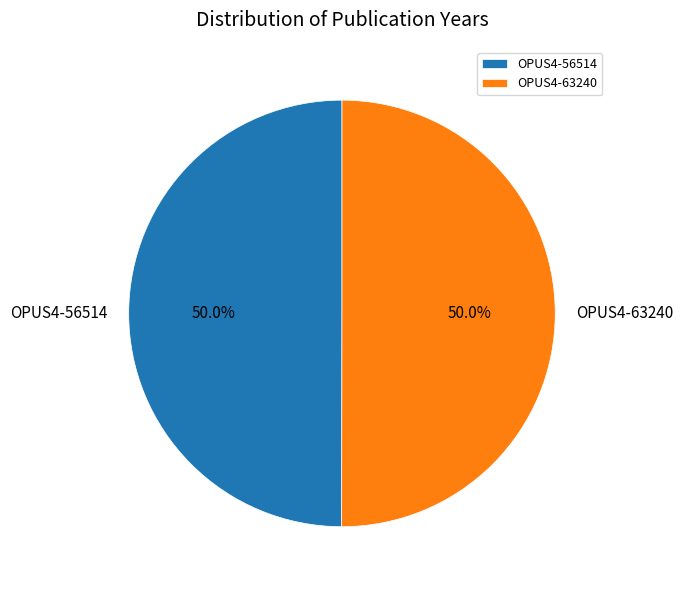

Count the number of slices in the pie.

2